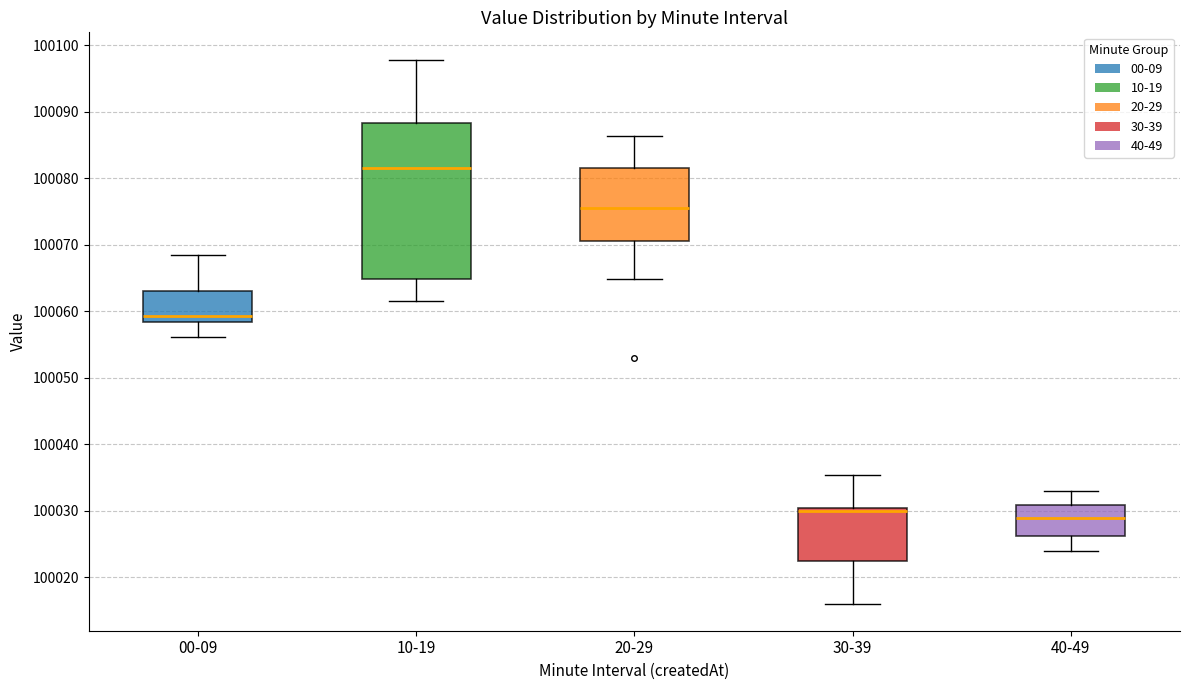

Which box has the lowest median line?

40-49